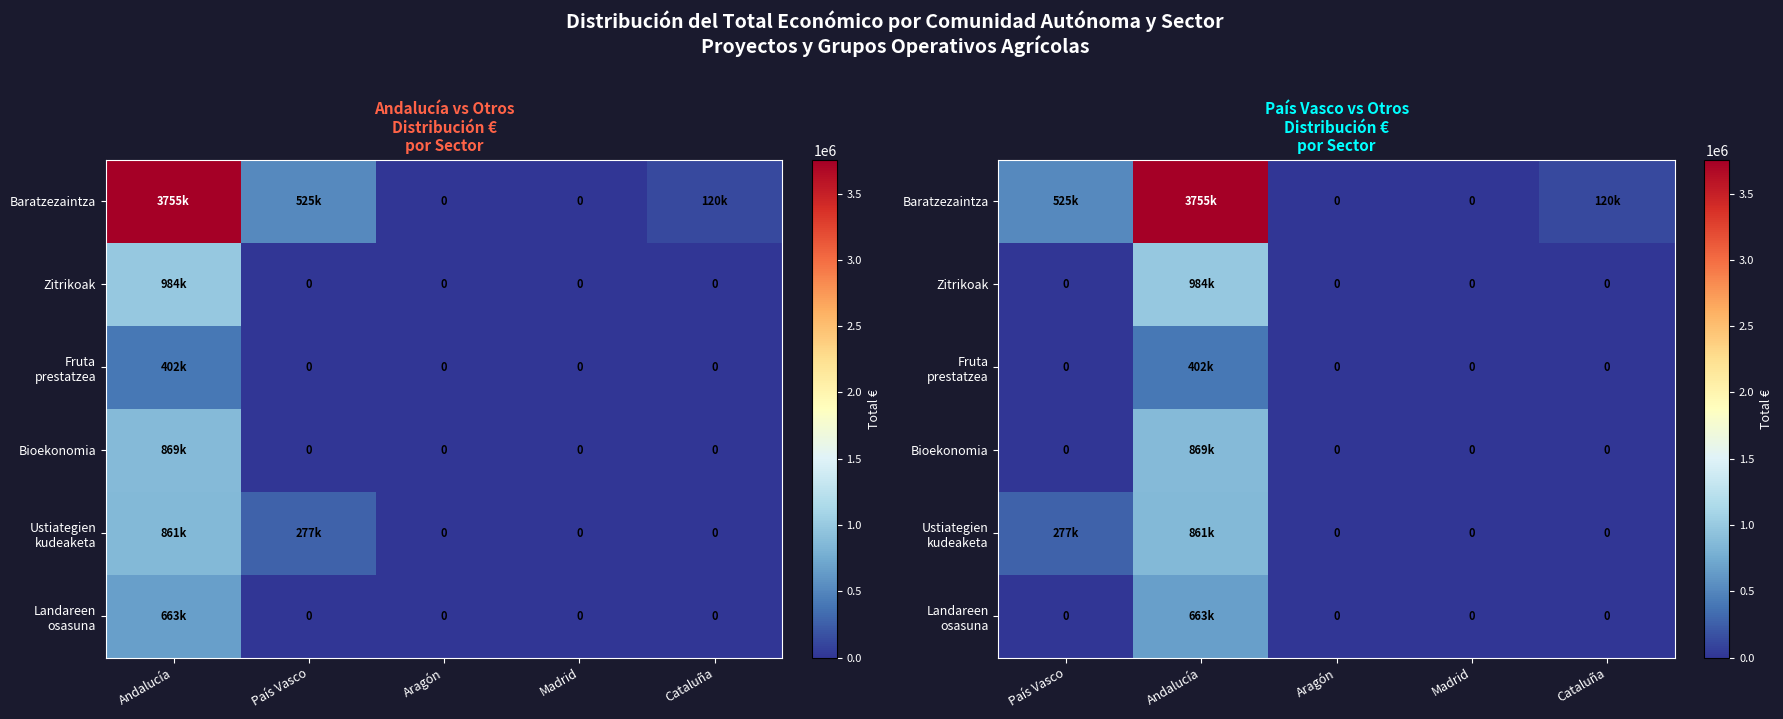

What is the maximum value for Ustiategien kudeaketa?

861273